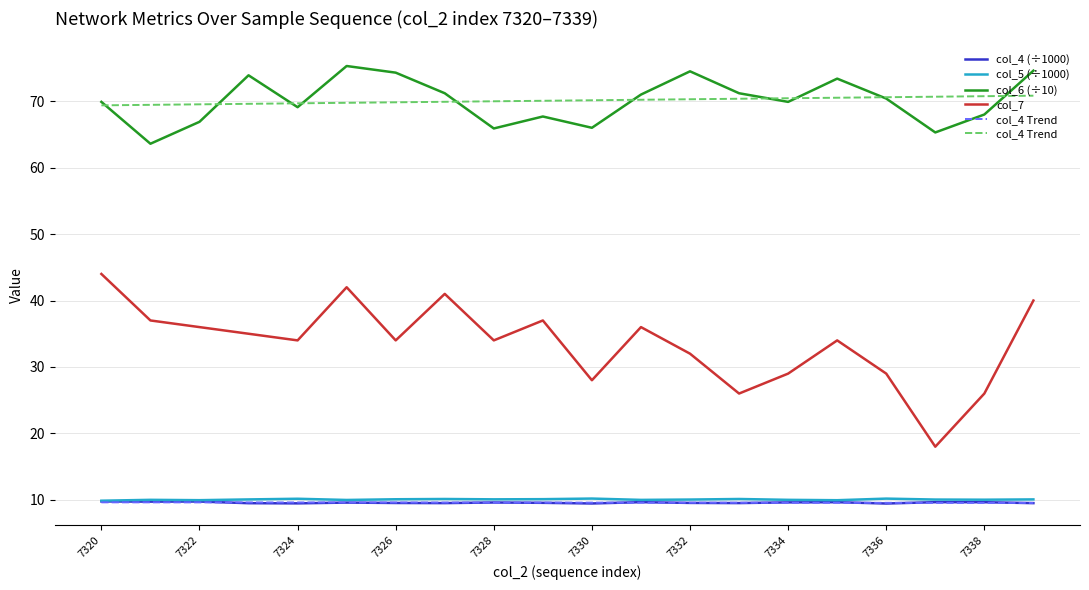

The col_7 series shows 26.0 at 7338. True or false?

True